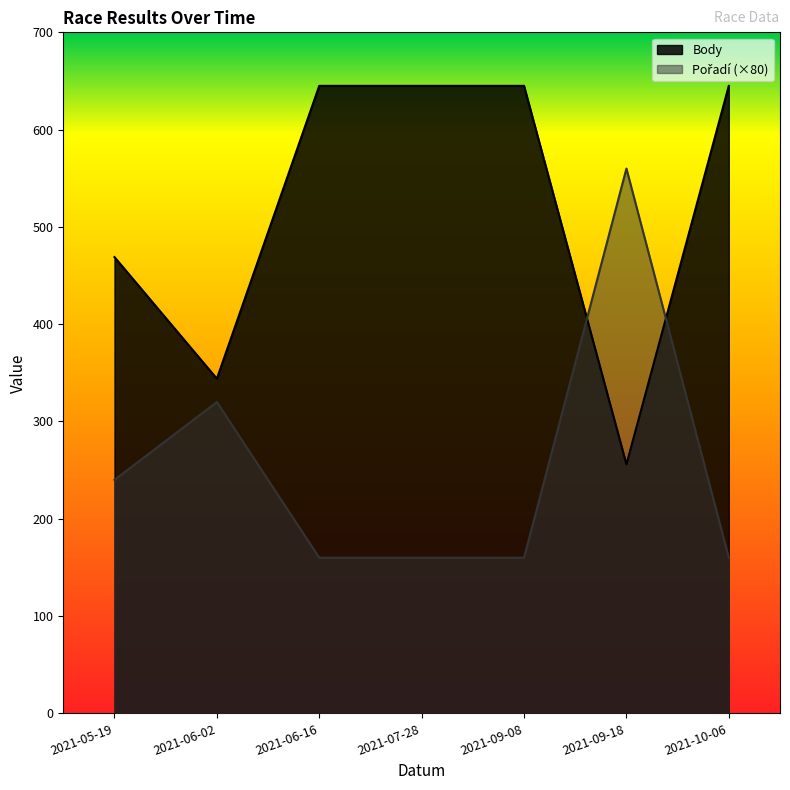

How many data points in Pořadí are above 160?

3